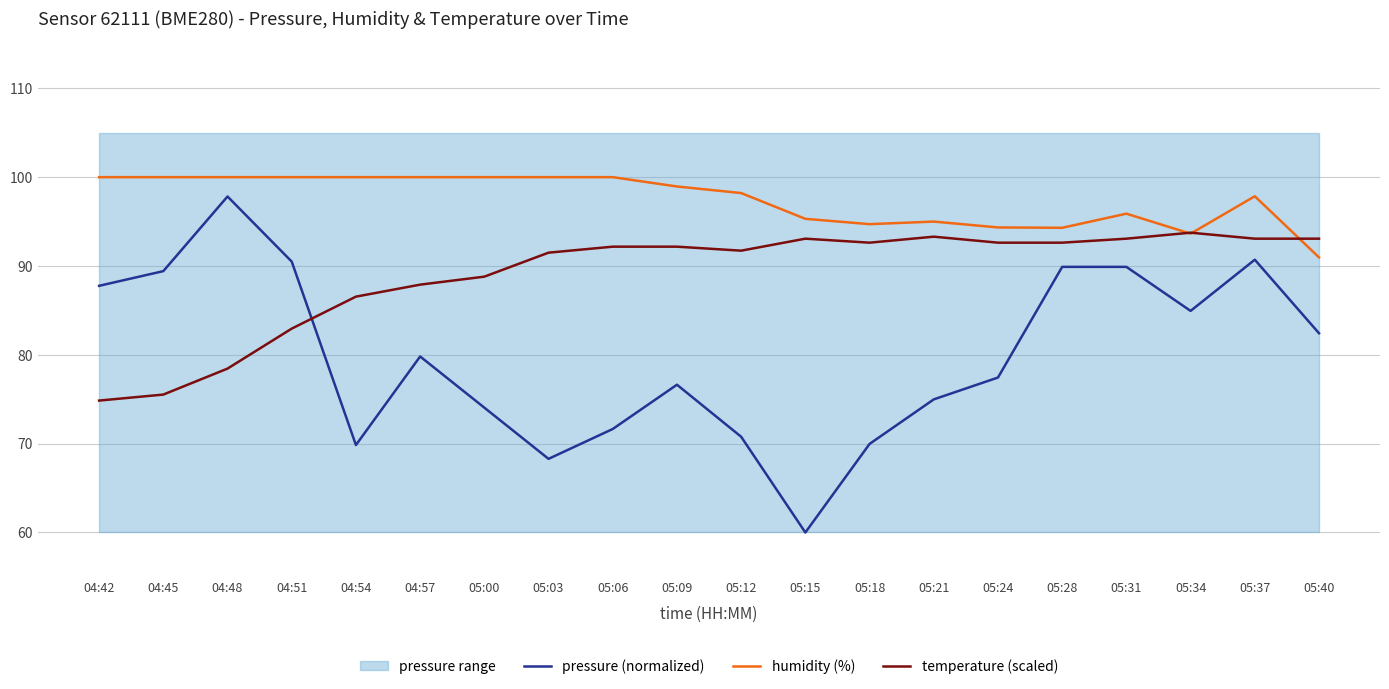

What is the difference between the pressure (normalized) values at 04:57 and 05:24?

2.4